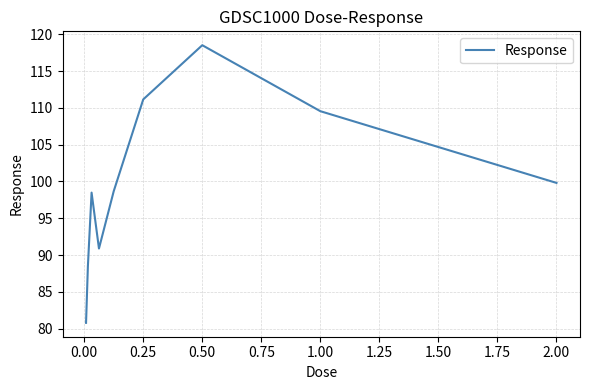

What is the minimum value shown in the chart?

80.8